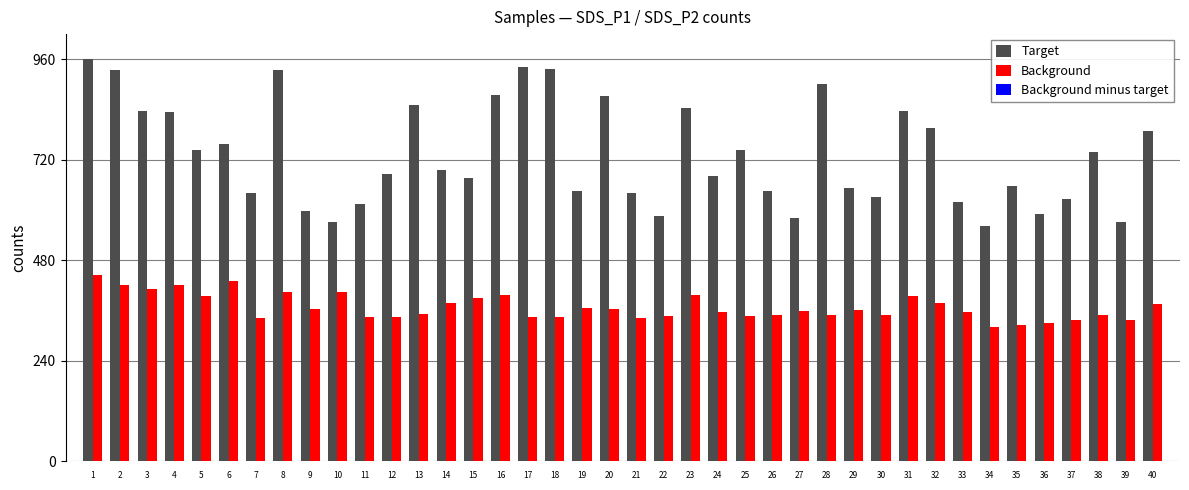

At 7, list the series in order from largest to smallest.

Target, Background